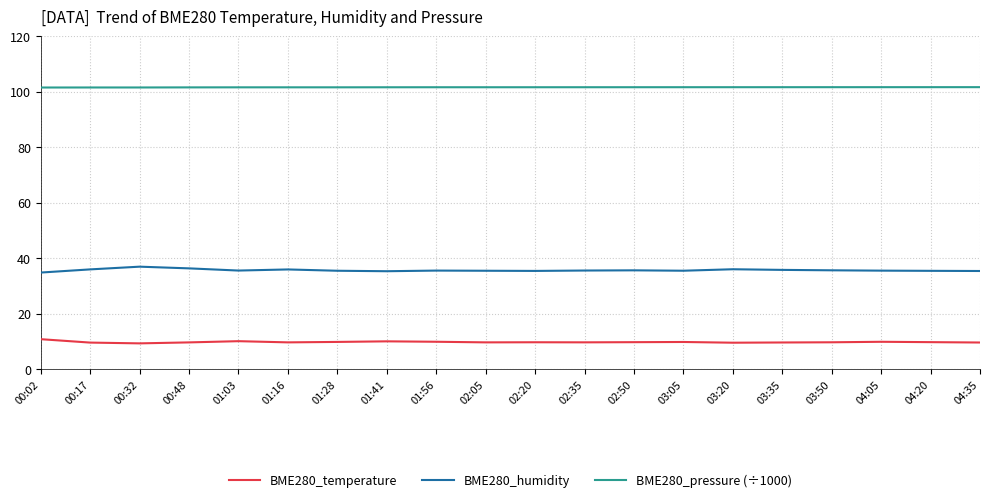

What is the difference between the highest and lowest values at 02:50?

91.8